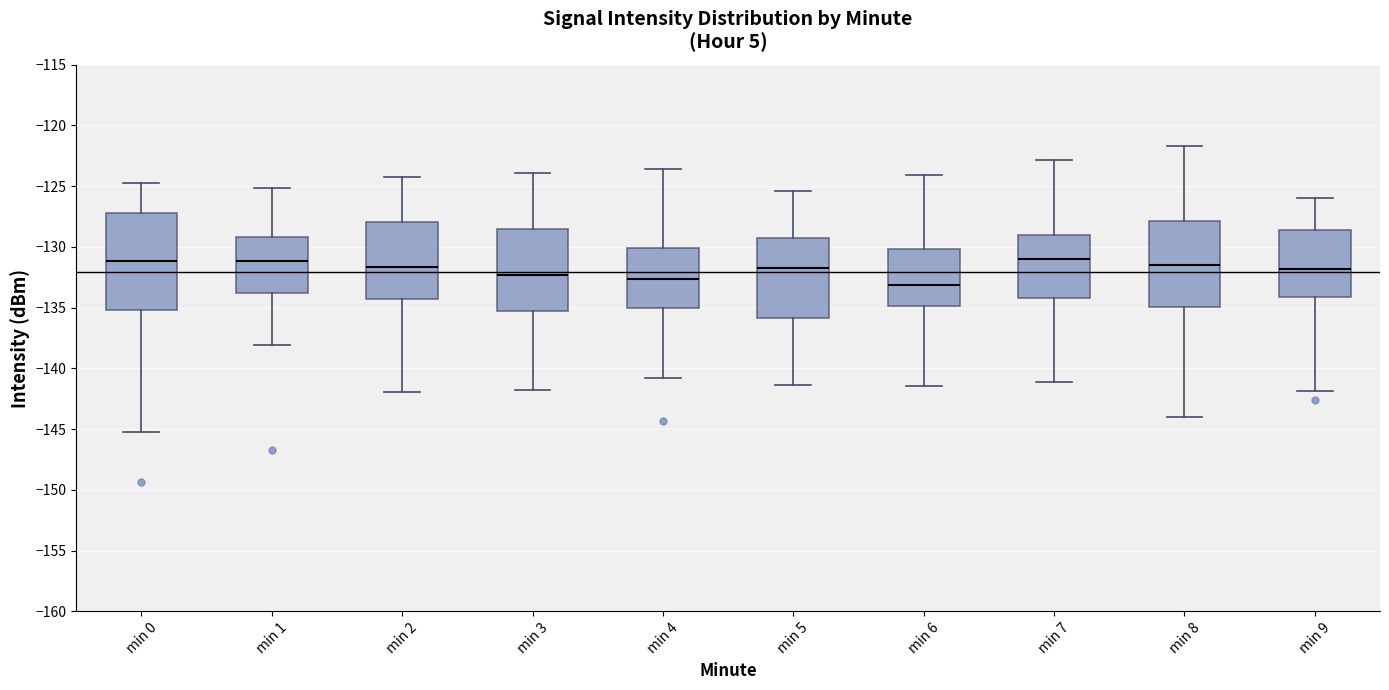

Reading left to right, transcribe this box plot: for each box, give where its median line is, the range the box spans, and where its two whiskers end, as read against the y-axis. The values are not printed on the chart, so give them approximately, as read against the axis.

min 0: median -131.0, box -135.0 to -127.0, whiskers -145.5 to -125.0
min 1: median -131.0, box -134.0 to -129.0, whiskers -138.0 to -125.0
min 2: median -131.5, box -134.5 to -128.0, whiskers -142.0 to -124.0
min 3: median -132.5, box -135.5 to -128.5, whiskers -142.0 to -124.0
min 4: median -132.5, box -135.0 to -130.0, whiskers -141.0 to -123.5
min 5: median -132.0, box -136.0 to -129.5, whiskers -141.5 to -125.5
min 6: median -133.0, box -135.0 to -130.0, whiskers -141.5 to -124.0
min 7: median -131.0, box -134.0 to -129.0, whiskers -141.0 to -123.0
min 8: median -131.5, box -135.0 to -128.0, whiskers -144.0 to -121.5
min 9: median -132.0, box -134.0 to -128.5, whiskers -142.0 to -126.0